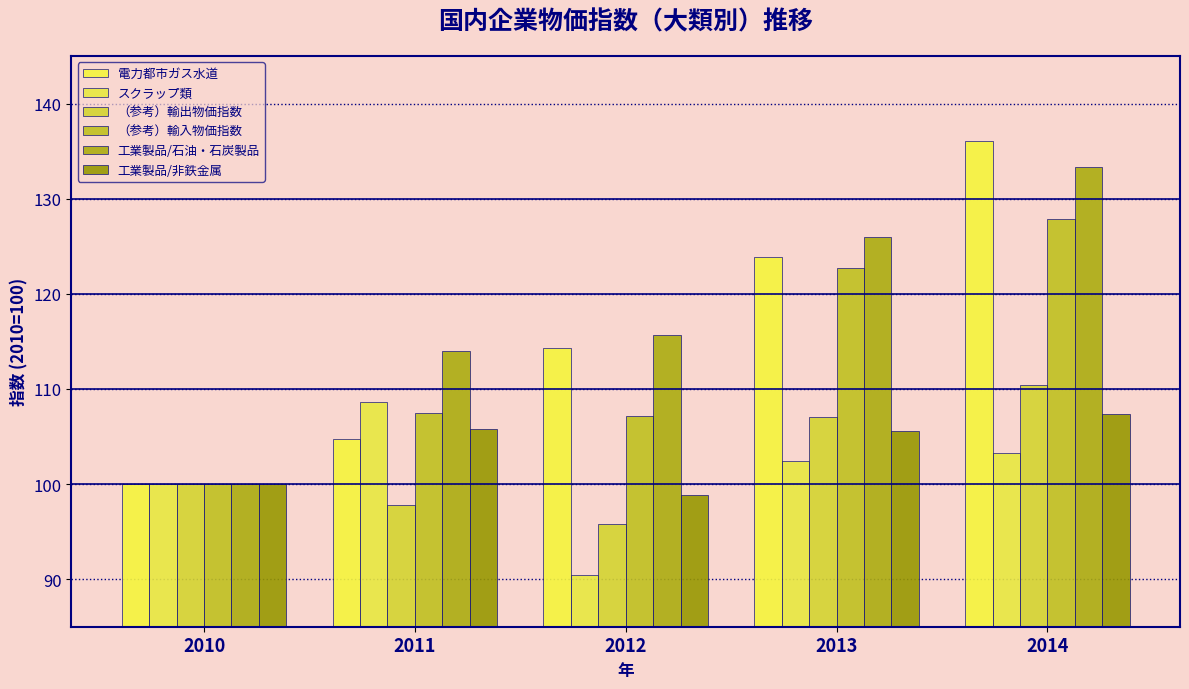

How many data points does each series have?

5